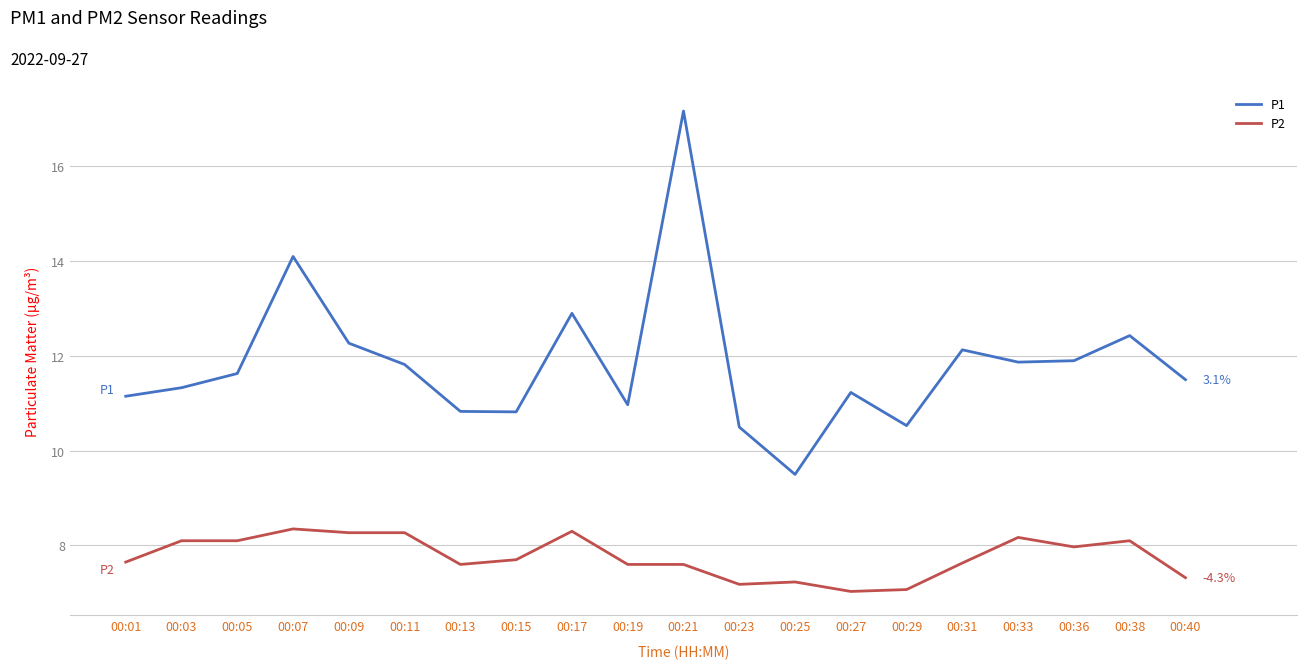

What is the average value of the P1 series?

11.8